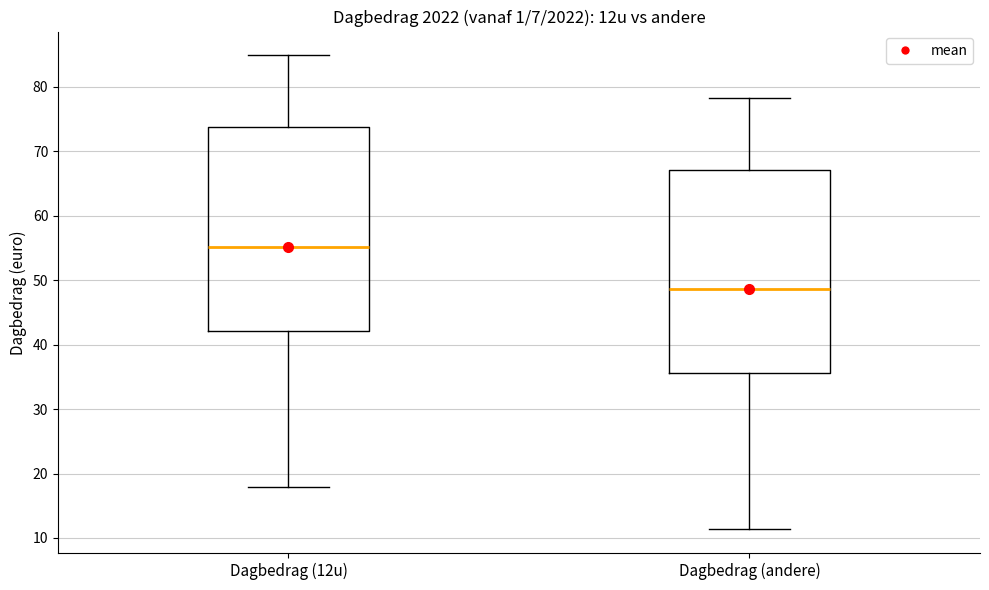

Where is the lower edge of the box for Dagbedrag (andere) on the y-axis? The values are not printed on the chart, so give them approximately, as read against the axis.

36